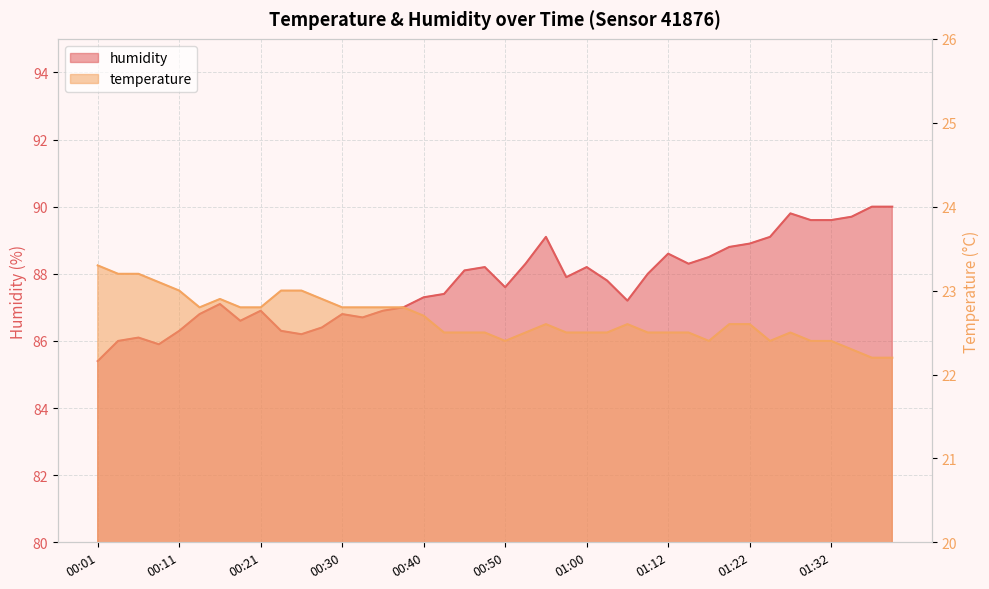

True or false: temperature and humidity cross at least once.

False